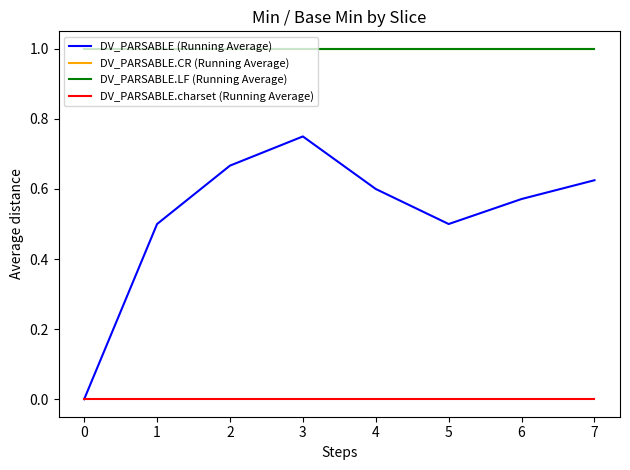

How many interior local peaks does the DV_PARSABLE (Running Average) series have?

1